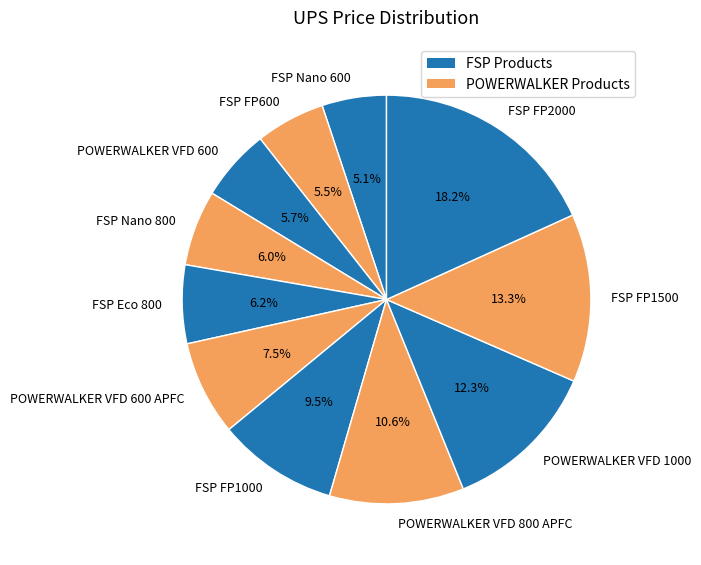

What percentage do POWERWALKER VFD 1000 and FSP FP1500 together represent?

25.6%